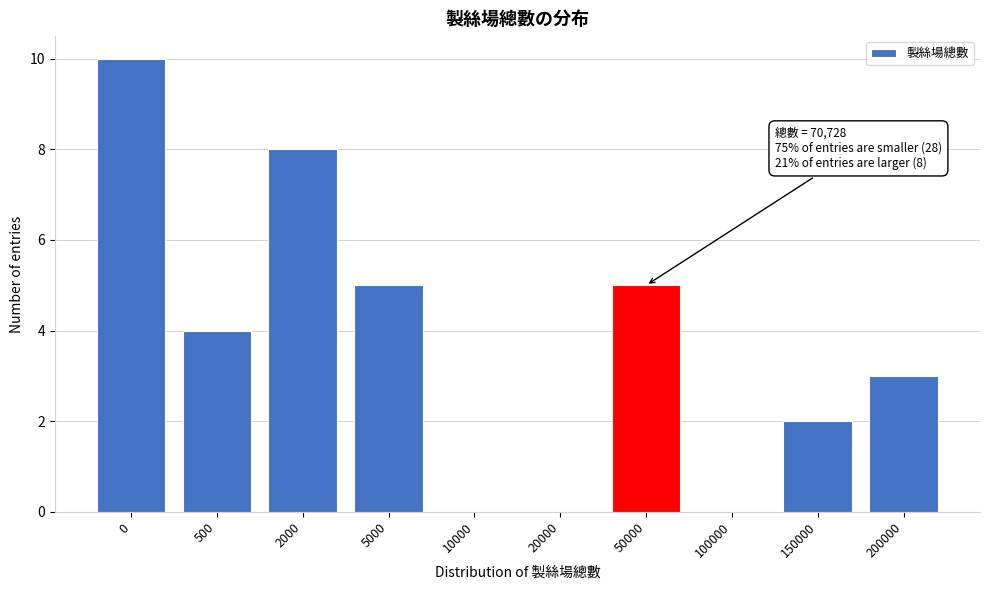

Reading left to right, extract all data points from this chart.

0=10	500=4	2000=8	5000=5	10000=0	20000=0	50000=5	100000=0	150000=2	200000=3